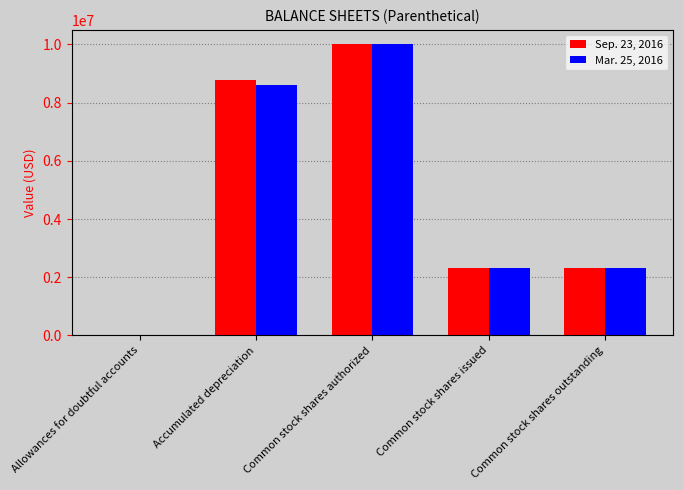

What is the total value across all series at Common stock shares issued?

4606936